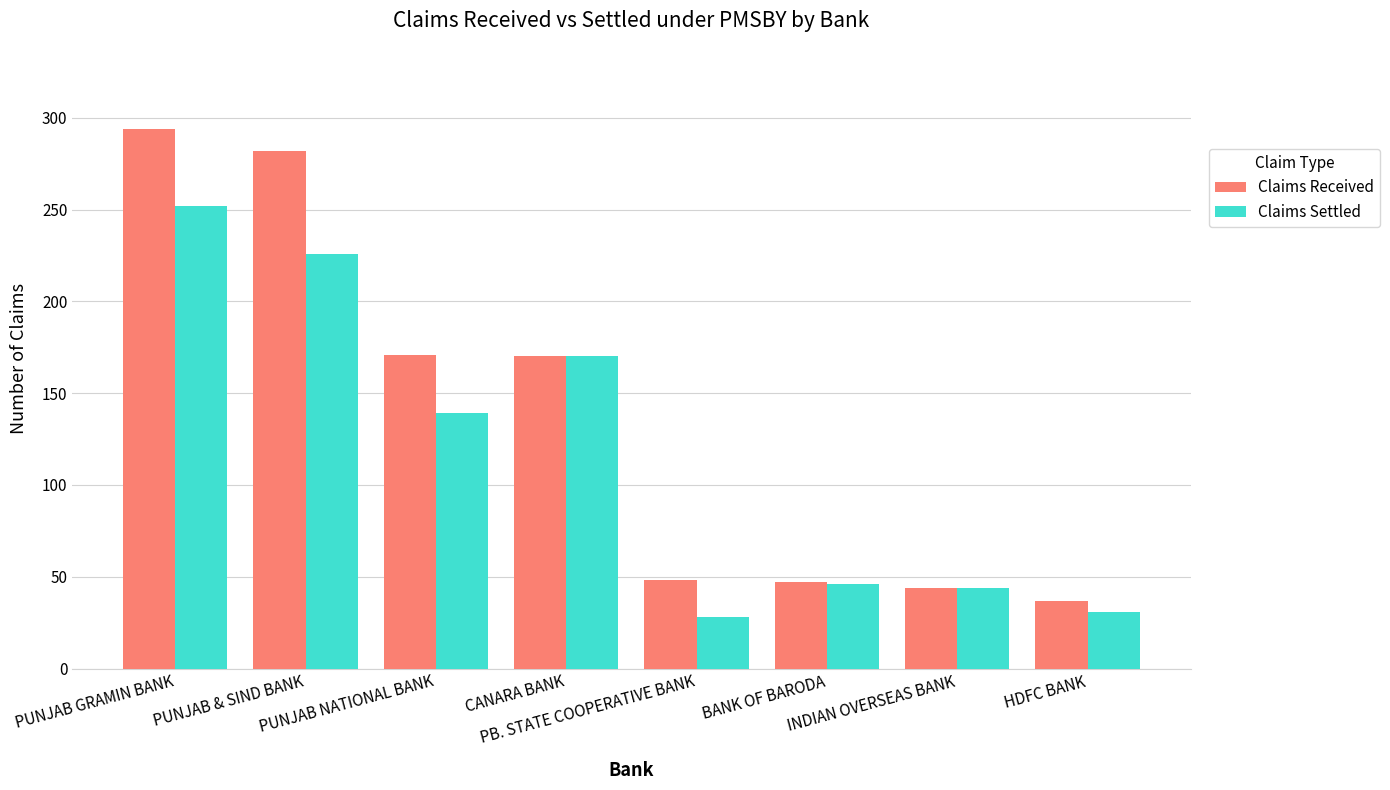

How many data points in Claims Settled are less than 139?

4